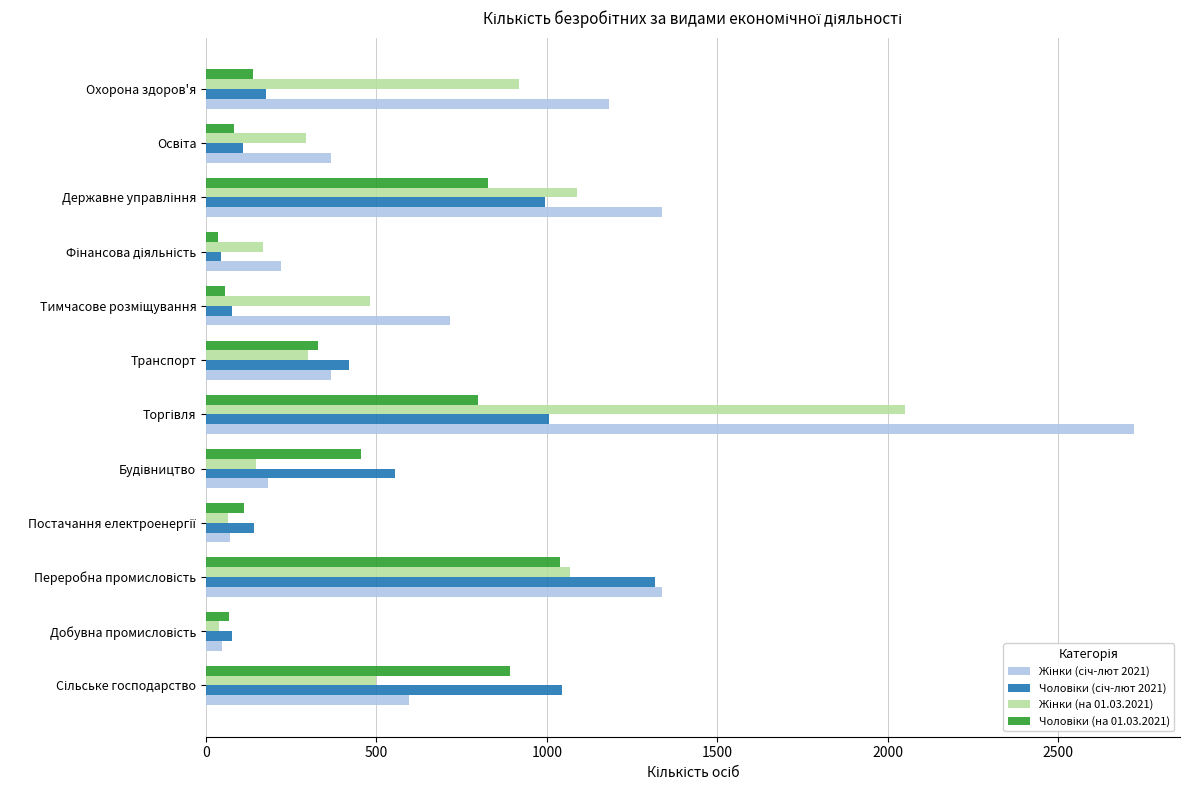

How many distinct data groups are displayed?

4